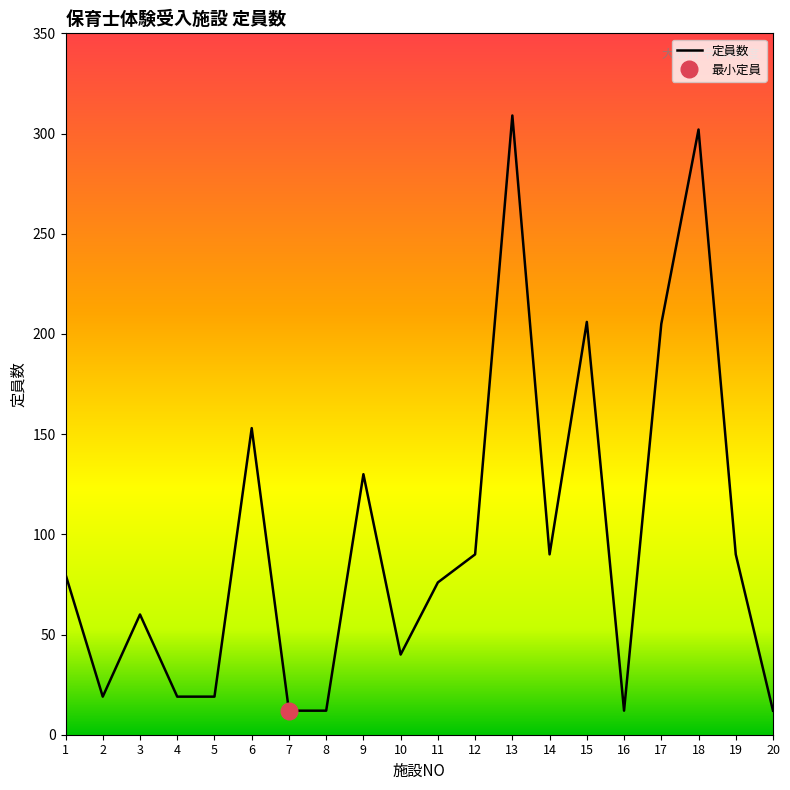

Which label corresponds to the largest value in the chart?

13